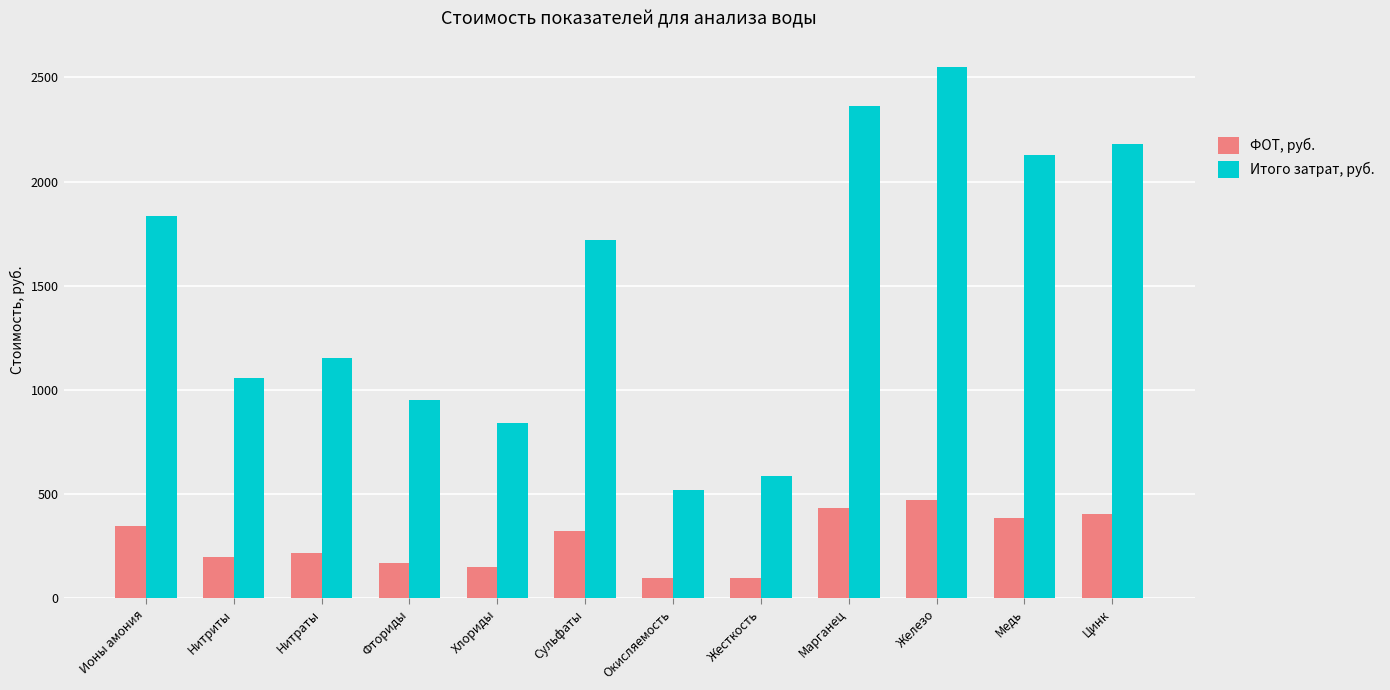

What is the label of the 10th bar from the right?

Нитраты